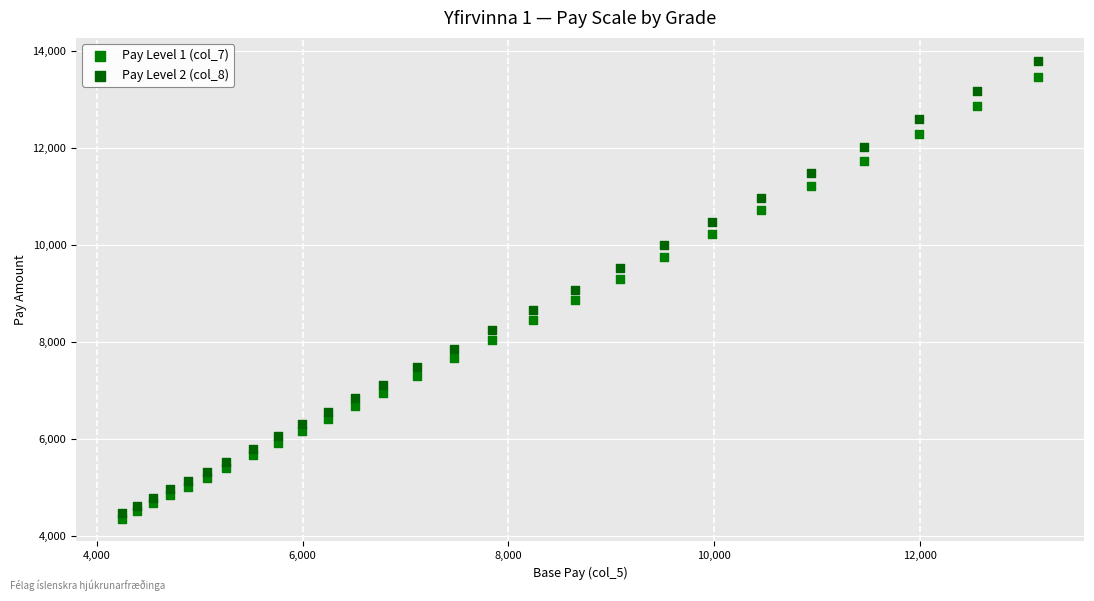

Across all data points, what is the range of Y values (max minus min)?

9456